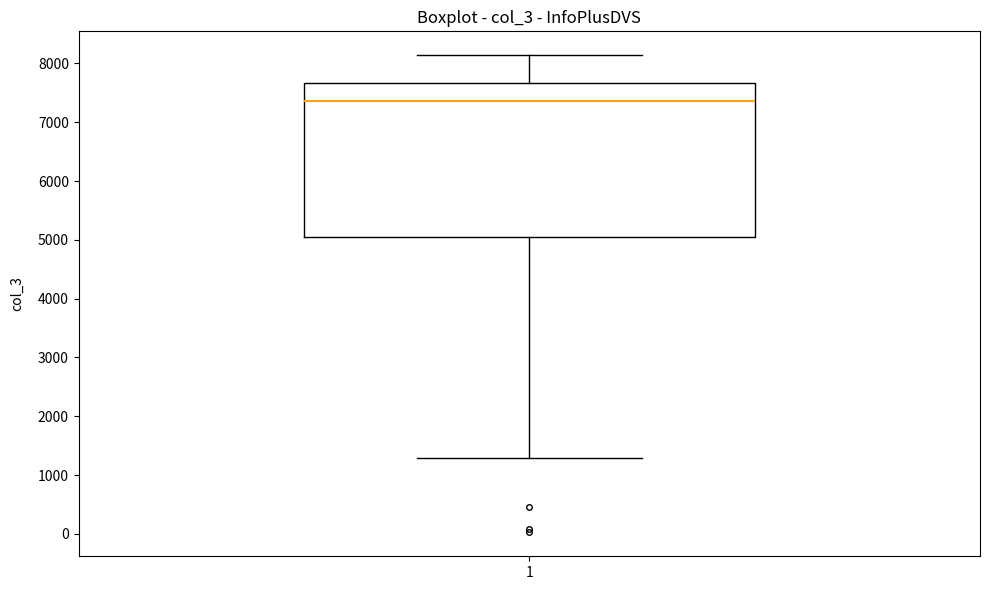

Read this box plot against the y-axis: the position of the median line, the range covered by the box, and the ends of both whiskers. The values are not printed on the chart, so give them approximately, as read against the axis.

median 7400, box 5100 to 7700, whiskers 1300 to 8100